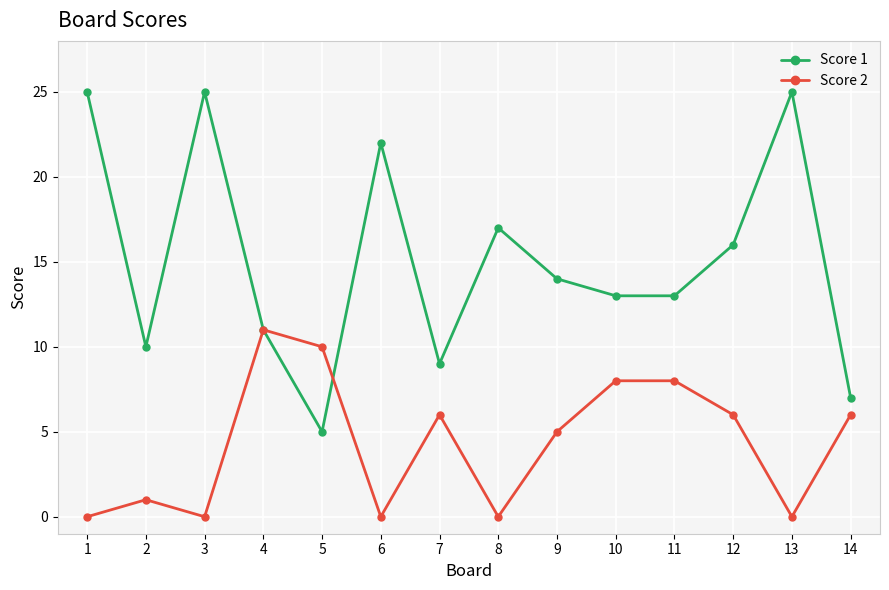

How many data points does each series have?

14